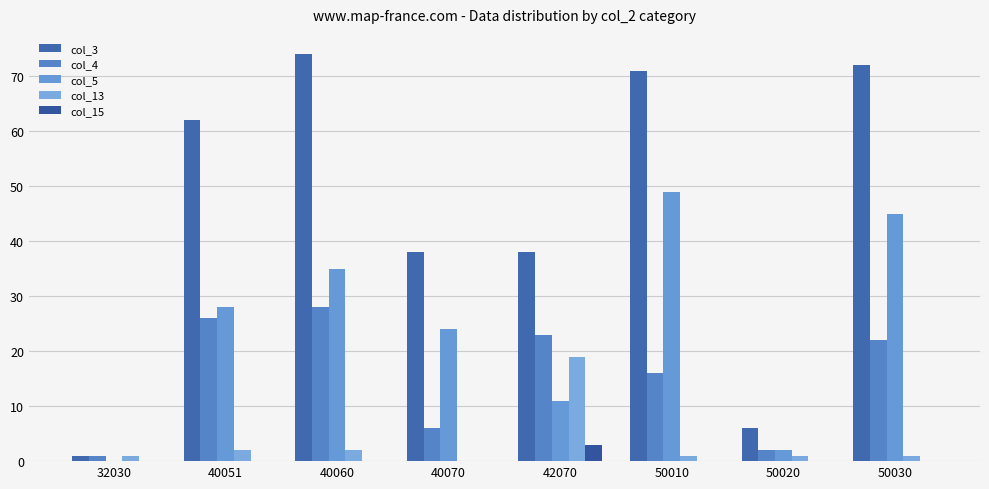

Reading left to right, list all the values displayed in this chart.

col_3: 1	62	74	38	38	71	6	72
col_4: 1	26	28	6	23	16	2	22
col_5: 0	28	35	24	11	49	2	45
col_13: 1	2	2	0	19	1	1	1
col_15: 0	0	0	0	3	0	0	0